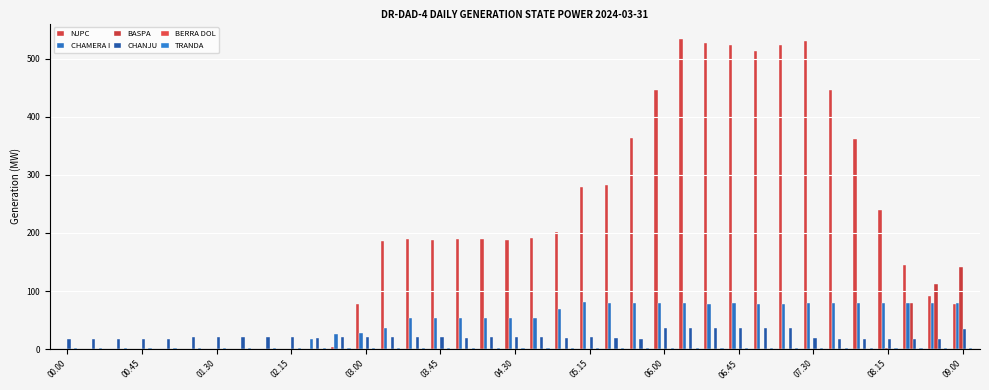

How many series are shown in this chart?

5